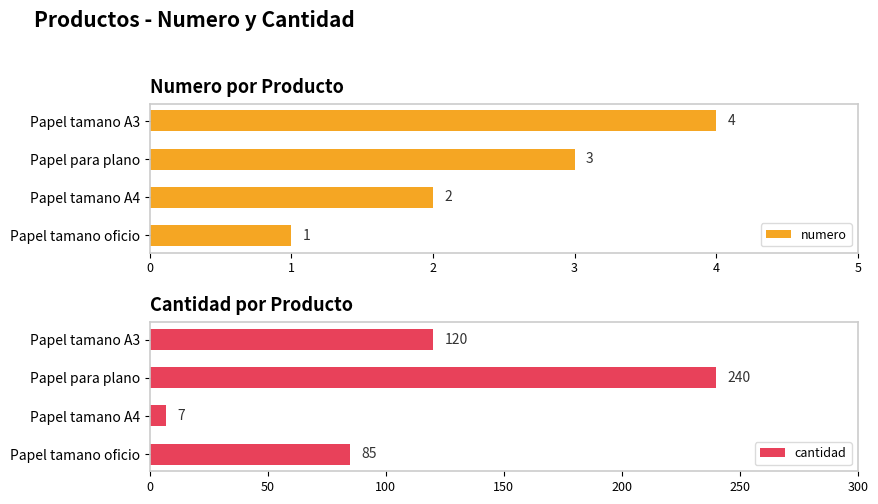

What is the sum of all numero values?

10